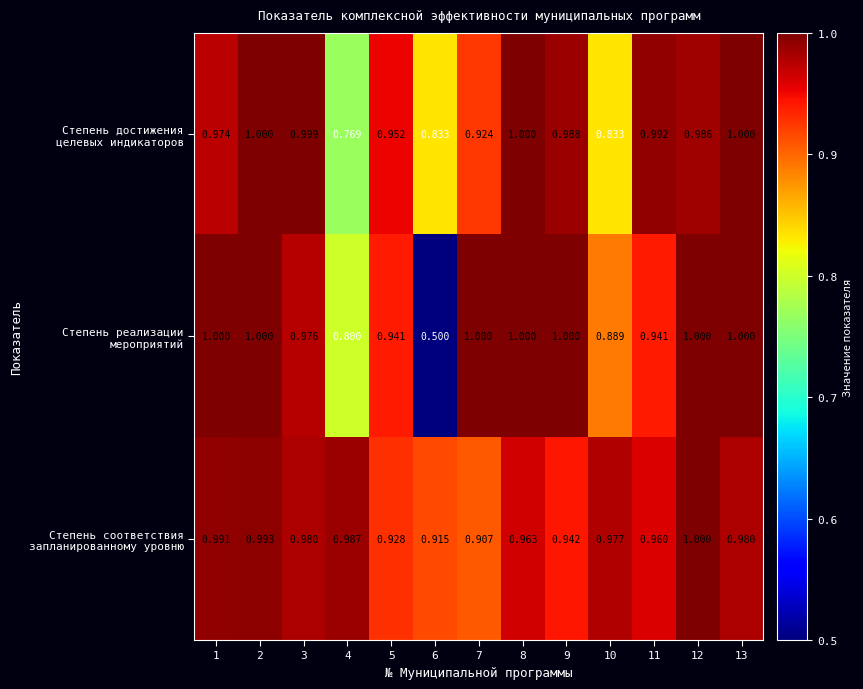

List the series in order of their peak value, highest first.

Степень достижения целевых индикаторов, Степень реализации мероприятий, Степень соответствия запланированному уровню